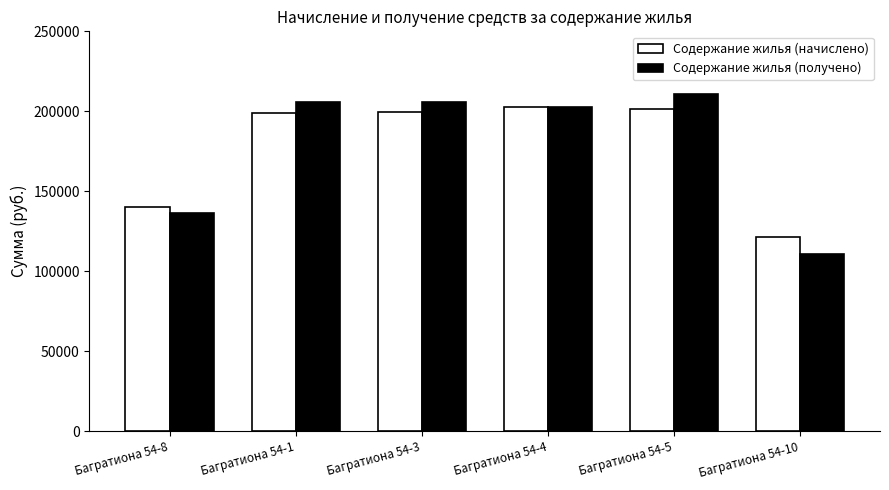

What is the value of the Содержание жилья (получено) bar at the 5th from the left?

211012.3